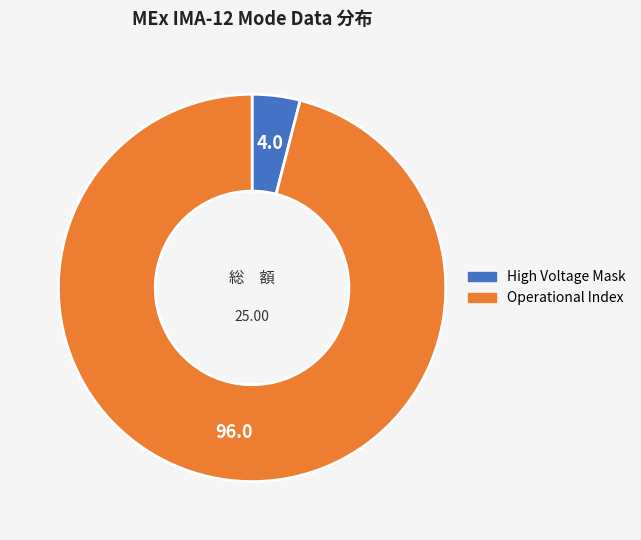

Does any single category account for the majority?

Yes